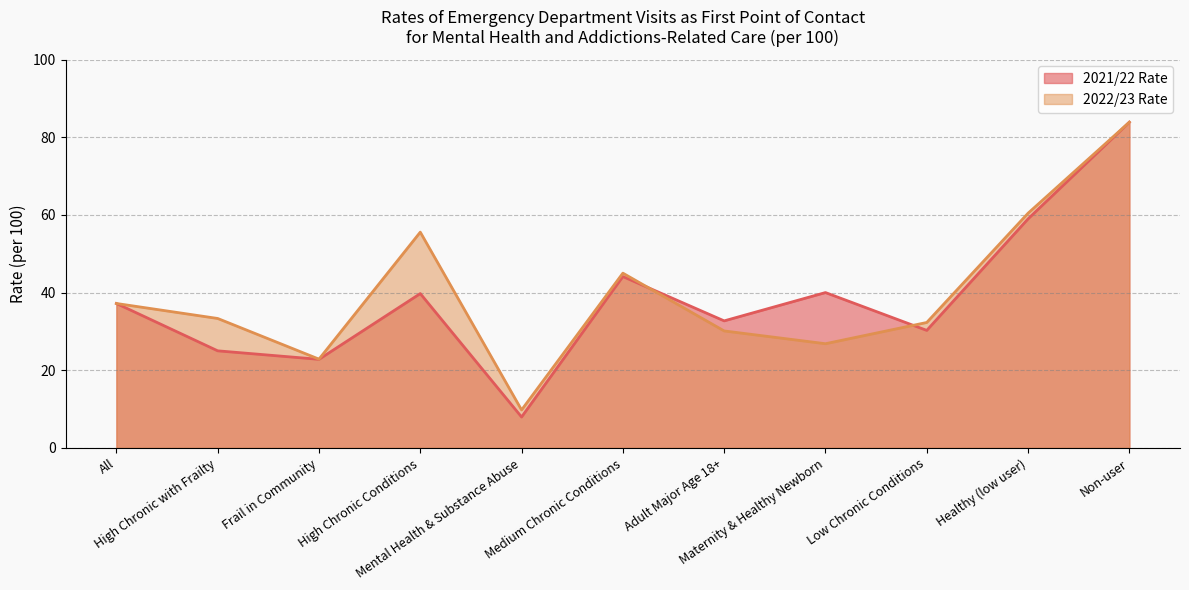

How many interior local valleys does the 2021/22 Rate series have?

4